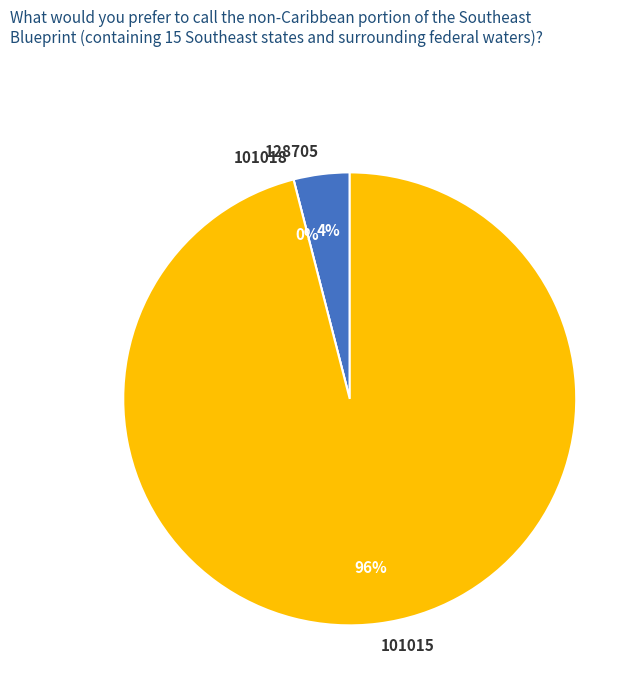

Is 101015 the majority of the pie?

Yes